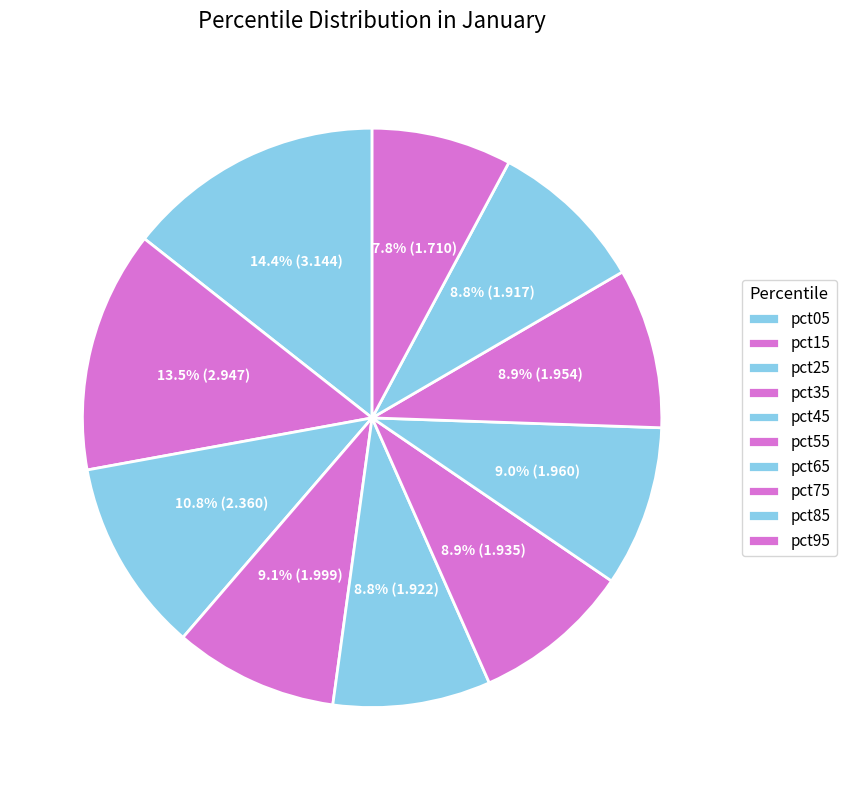

To the nearest percent, what portion does pct95 represent?

8%